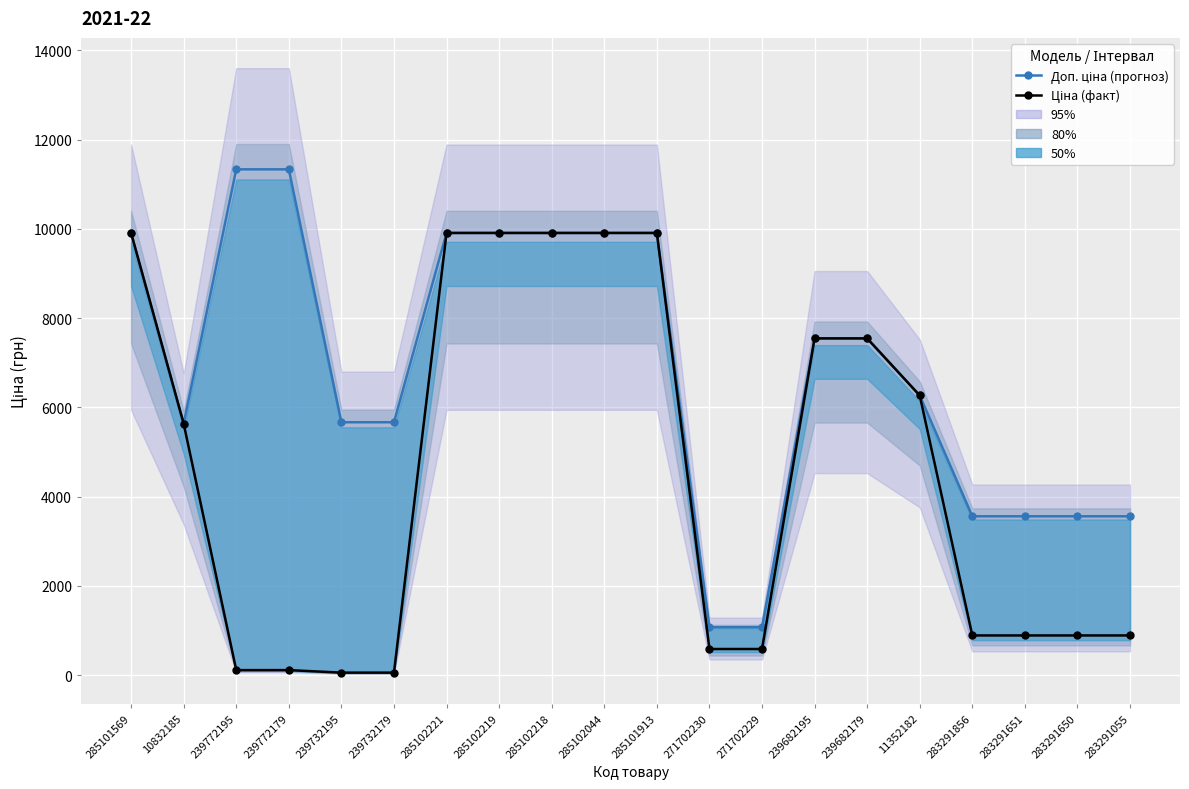

Is this an area chart (filled region under the line)?

No